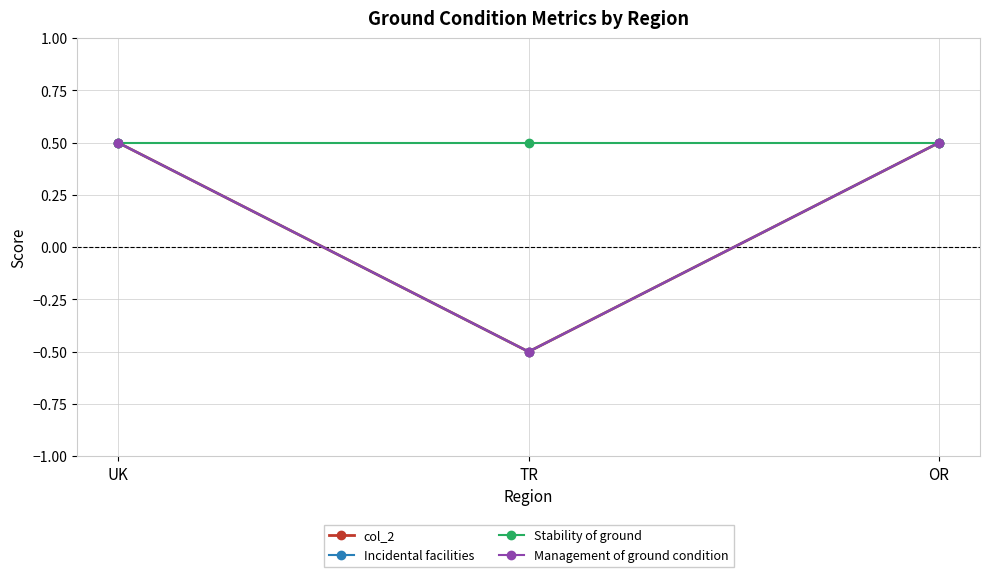

What position from the left is UK?

1